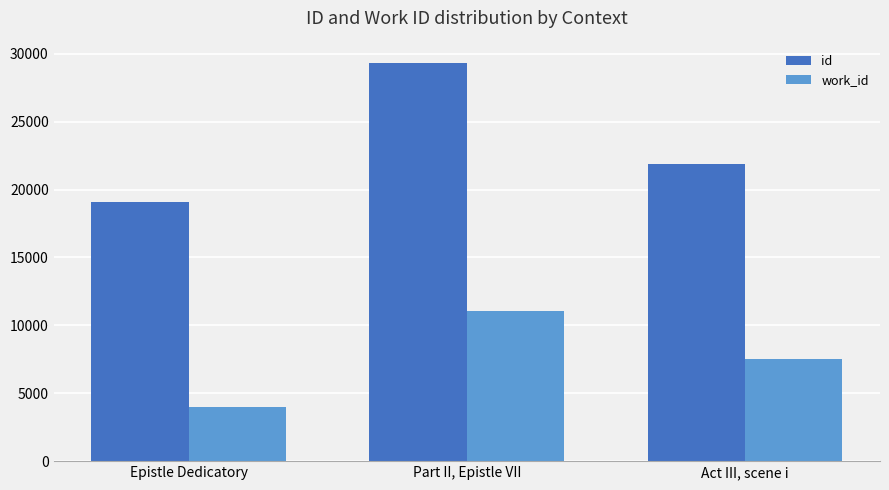

True or false: work_id has a value of 6531 at Epistle Dedicatory.

False